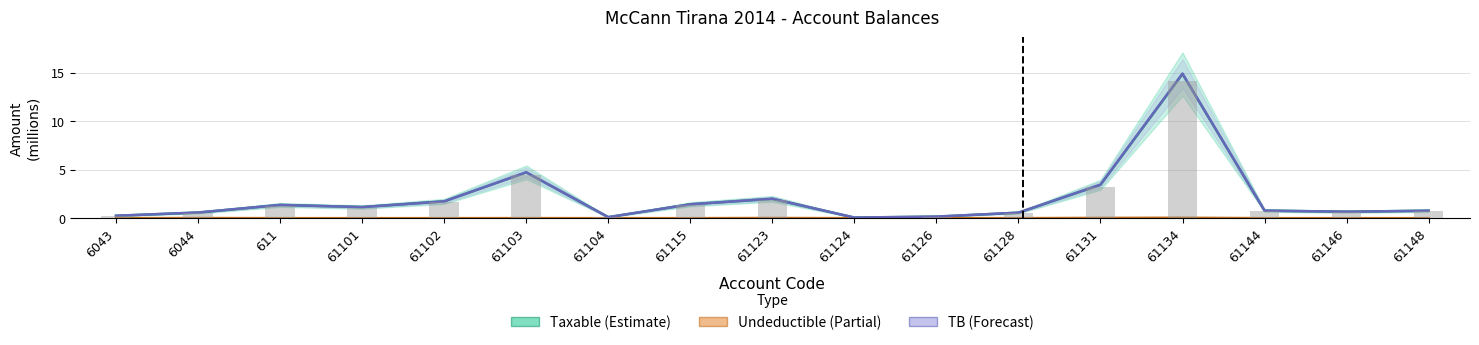

How many values in Undeductible (Partial) are above zero?

7